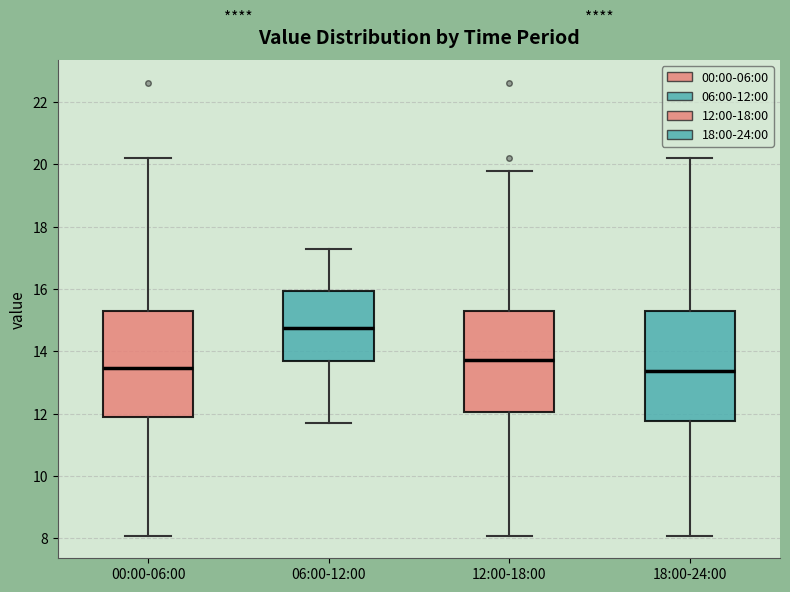

Reading left to right, transcribe this box plot: for each box, give where its median line is, the range the box spans, and where its two whiskers end, as read against the y-axis. The values are not printed on the chart, so give them approximately, as read against the axis.

00:00-06:00: median 13.4, box 11.8 to 15.4, whiskers 8.0 to 20.2
06:00-12:00: median 14.8, box 13.6 to 16.0, whiskers 11.8 to 17.4
12:00-18:00: median 13.8, box 12.0 to 15.4, whiskers 8.0 to 19.8
18:00-24:00: median 13.4, box 11.8 to 15.4, whiskers 8.0 to 20.2